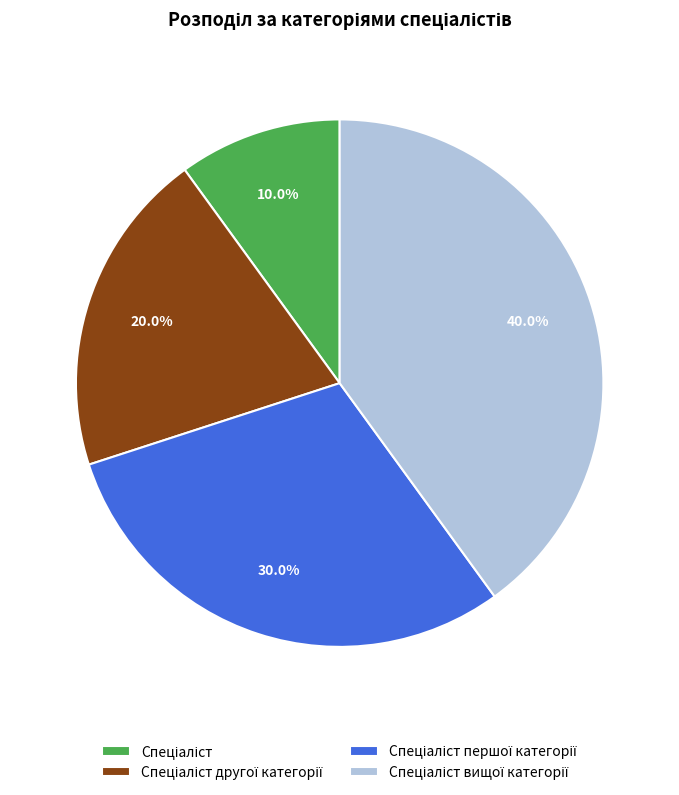

Is there a majority slice in this chart?

No